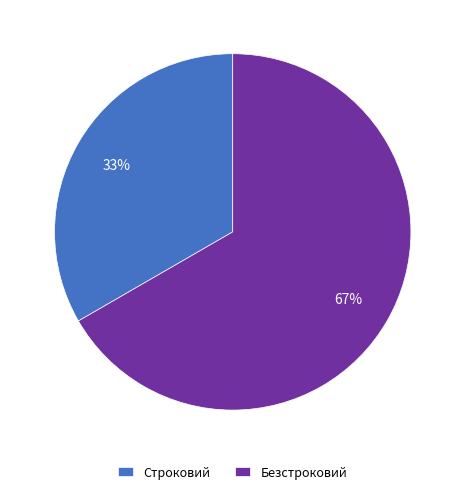

How many slices are in this pie chart?

2